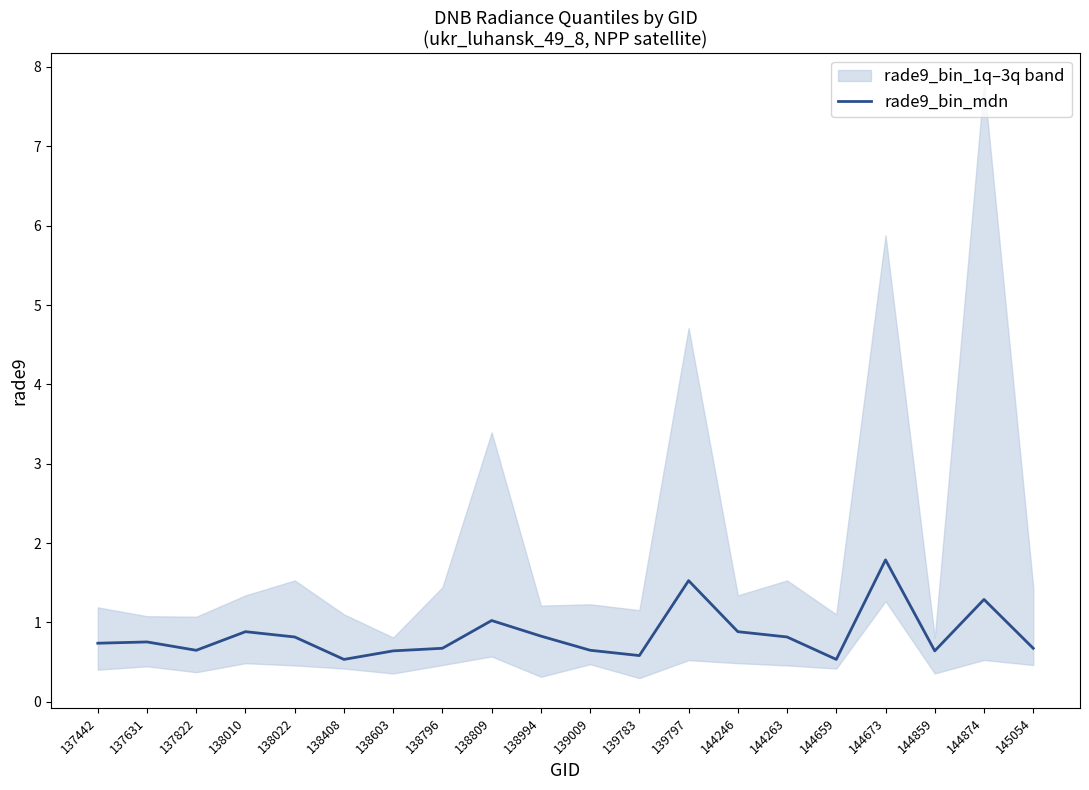

List the labels in order of value, smallest first.

138408, 144659, 139783, 138603, 144859, 137822, 139009, 138796, 145054, 137442, 137631, 138022, 144263, 138994, 138010, 144246, 138809, 144874, 139797, 144673